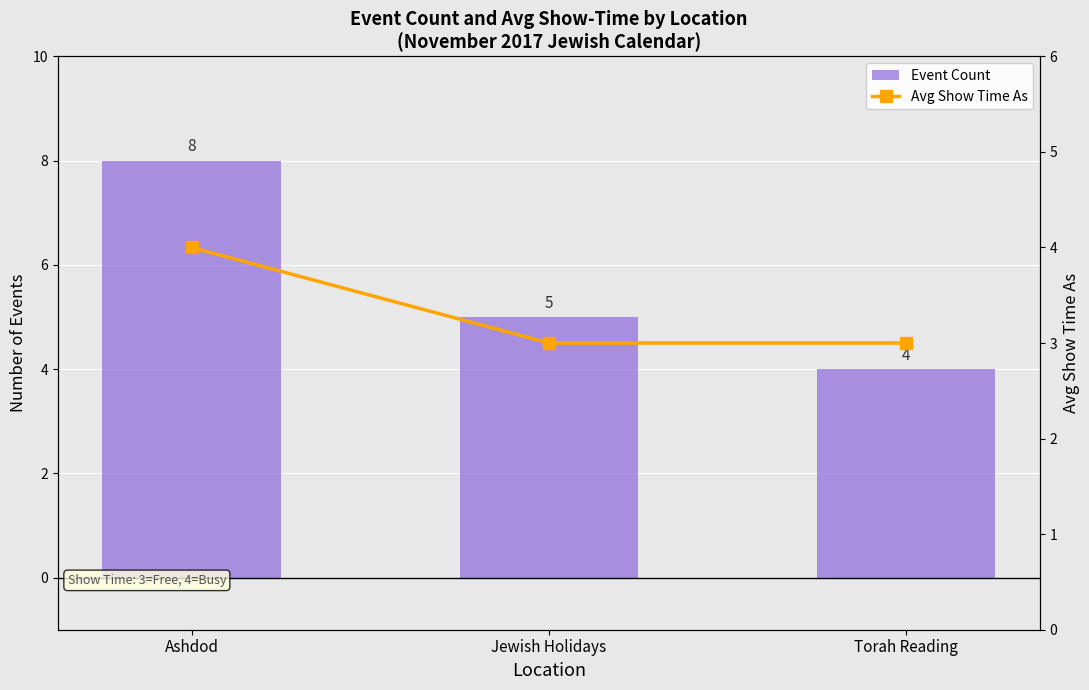

How many series are shown in this chart?

2